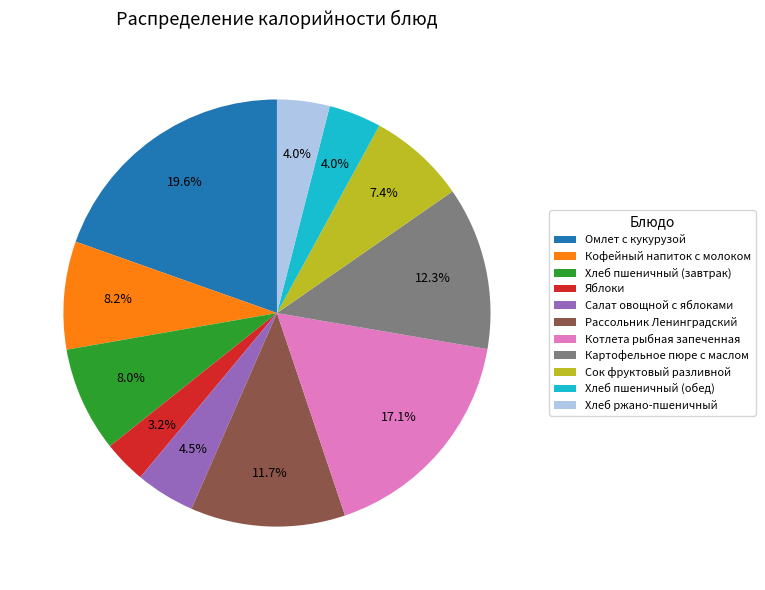

Approximately how many times larger is the value at Кофейный напиток с молоком compared to Рассольник Ленинградский?

0.7